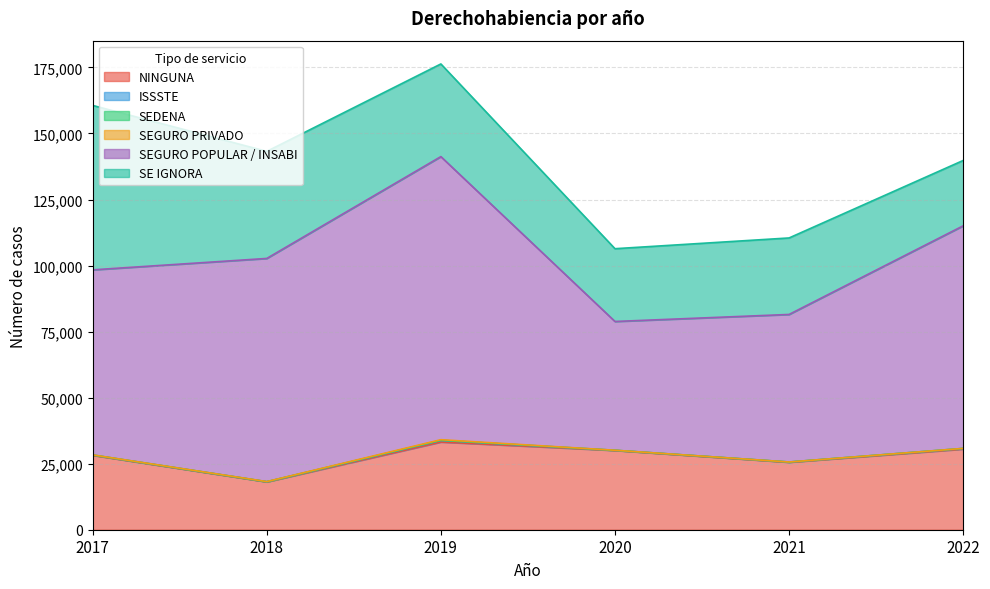

Count the number of data series in this chart.

6